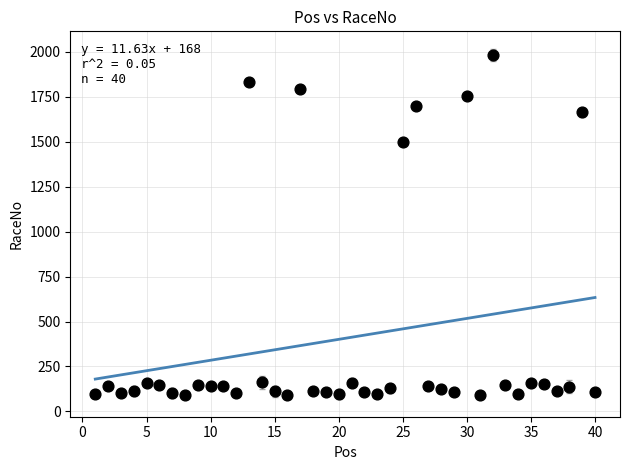

What Y value in the scatter plot is closest to 1037?

1498